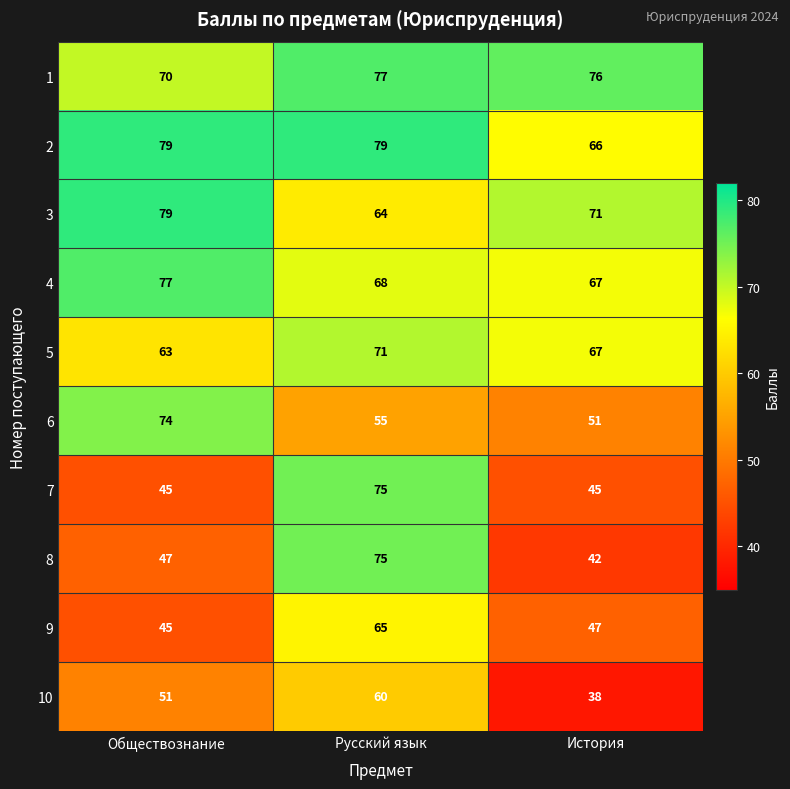

How many categories are shown in the chart?

3